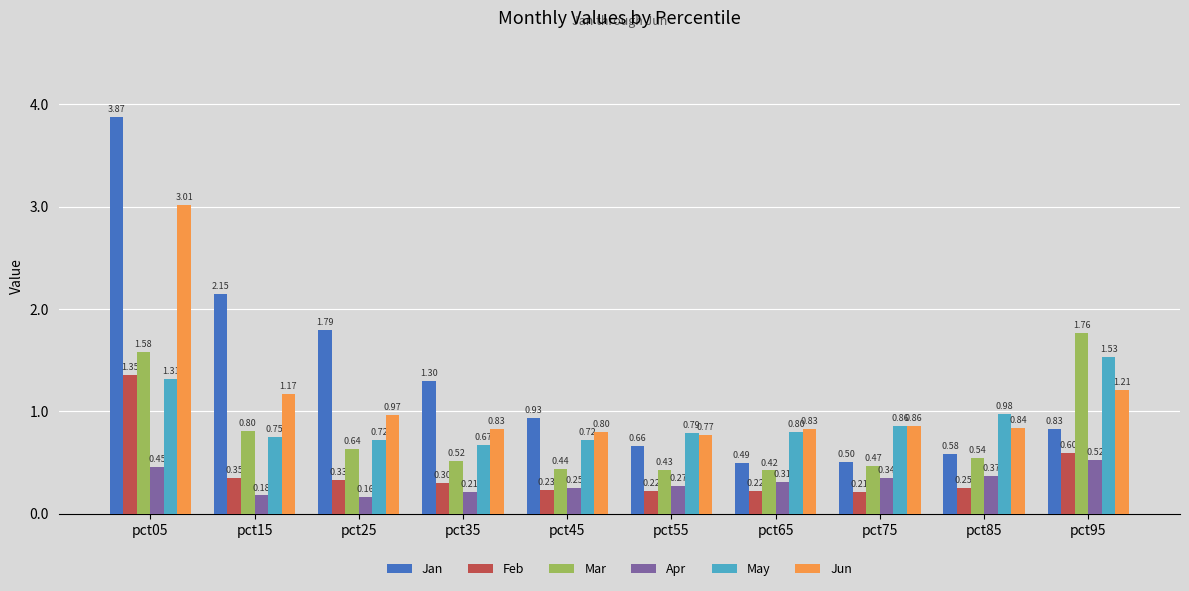

Which series has the largest range (max minus min)?

Jan